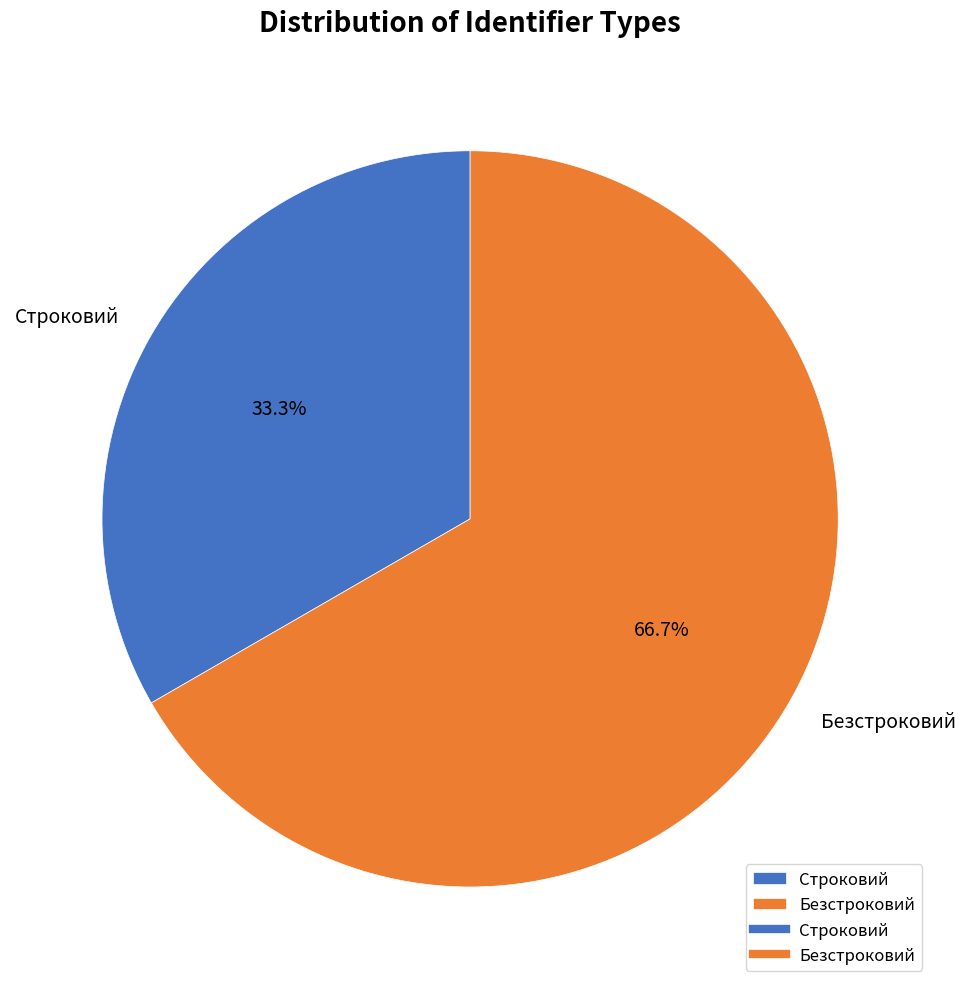

What is the ratio of the value at Безстроковий to the value at Строковий?

2.0